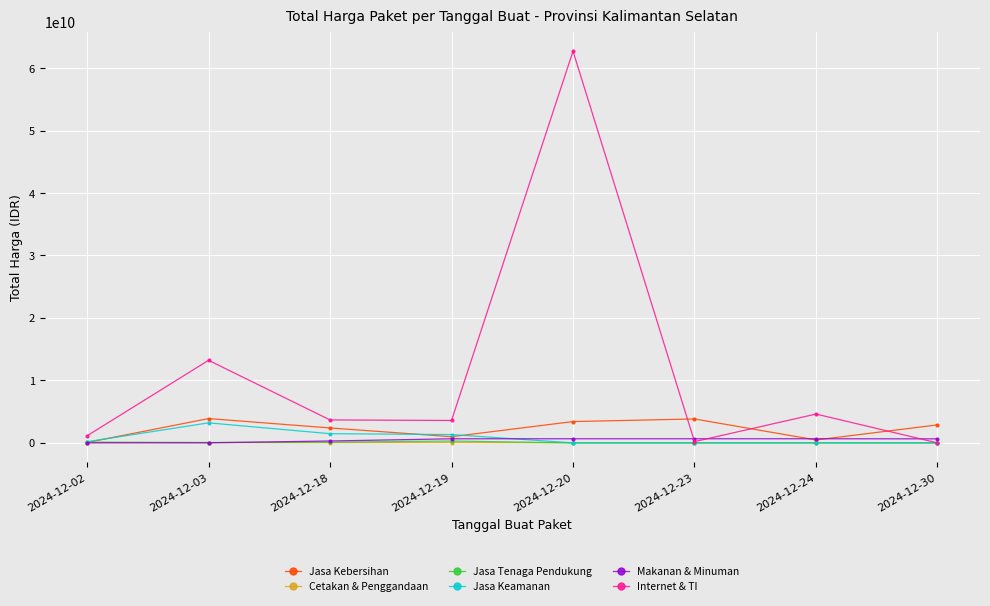

Where is the first local minimum for Jasa Kebersihan?

2024-12-19